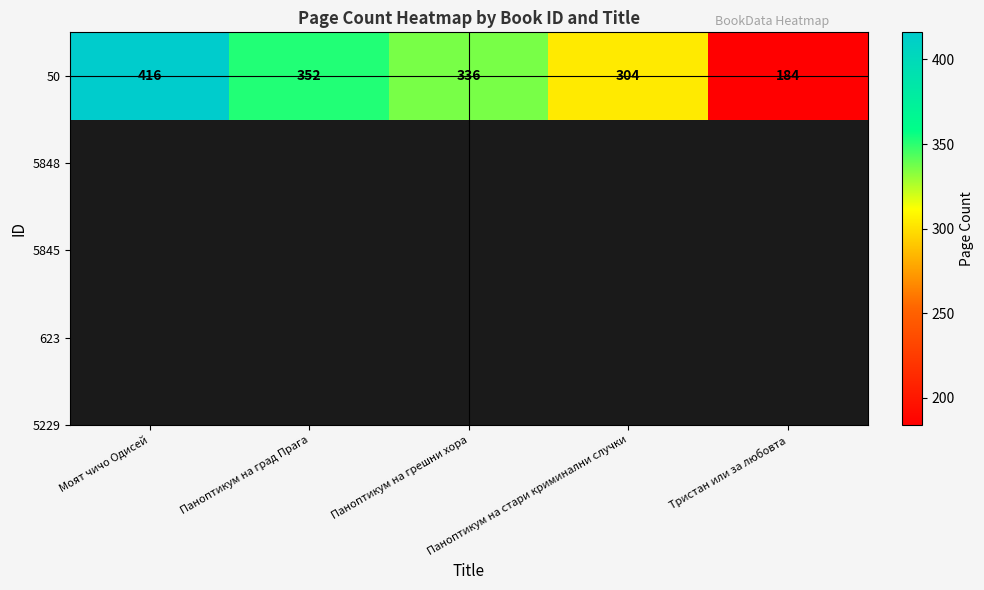

Where does the data first go above 336?

Моят чичо Одисей